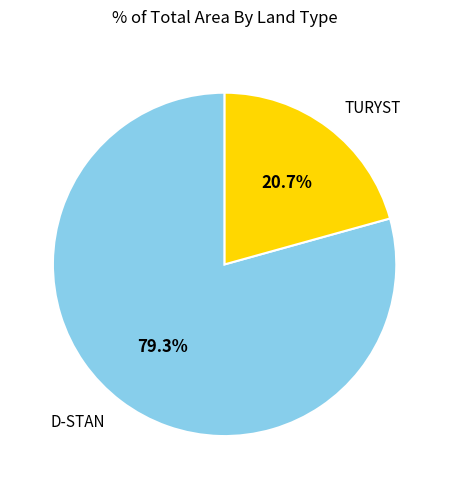

What percentage do D-STAN and TURYST together represent?

100.0%